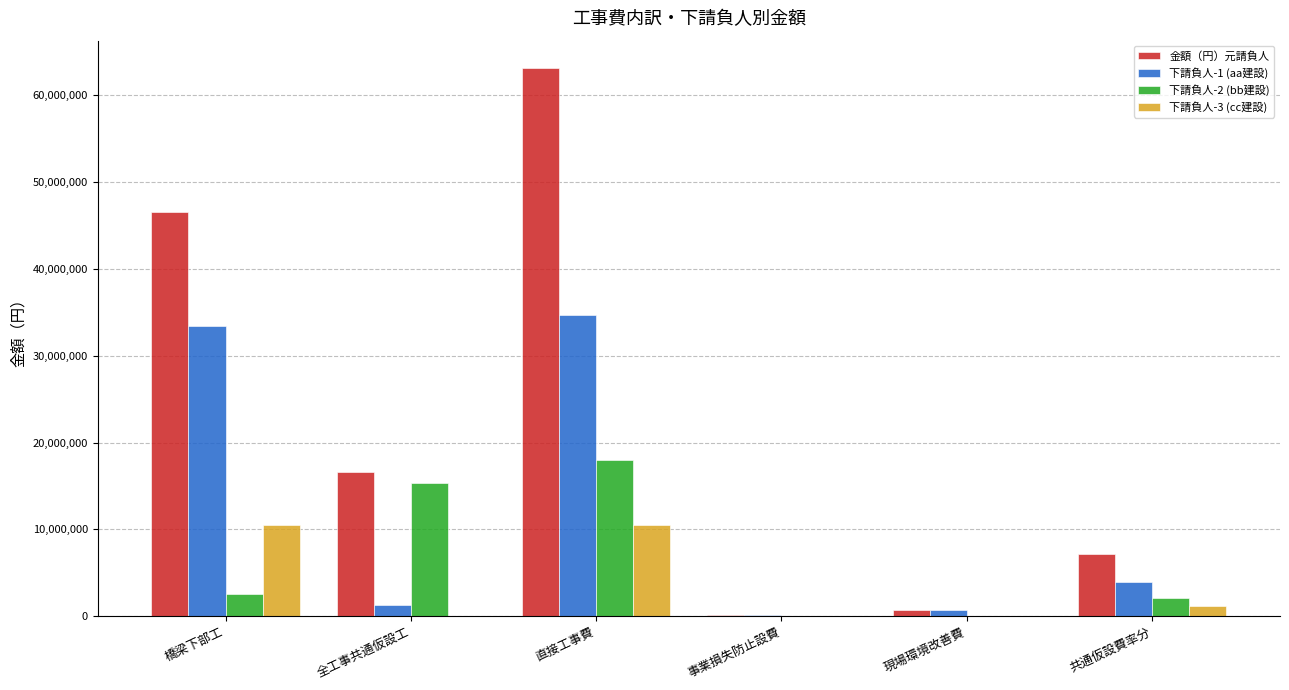

Is the value of 下請負人-3 (cc建設) at 全工事共通仮設工 greater than the value of 金額（円）元請負人 at 橋梁下部工?

No